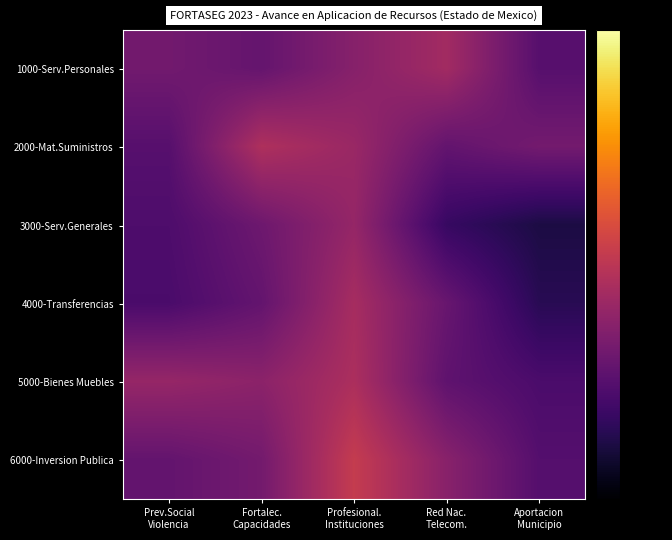

Which series has the widest spread of values?

4000-Transferencias